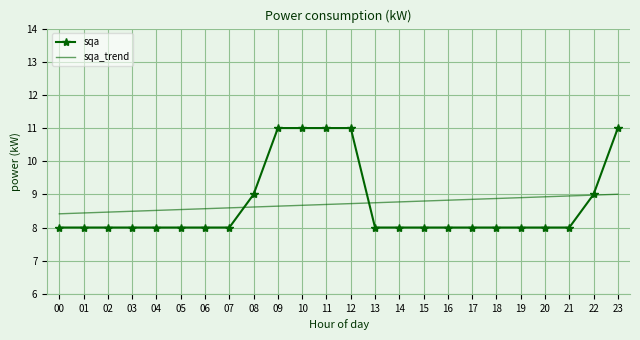

What is the total value across all series at 02?

16.5